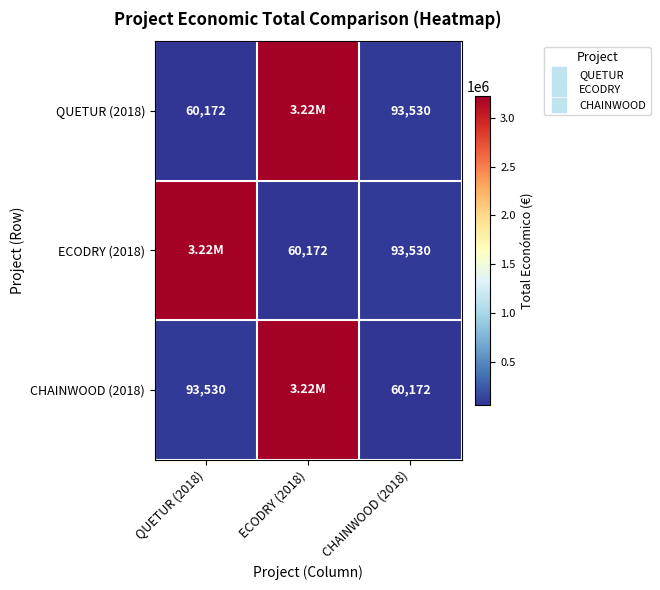

What is the difference between the maximum and second lowest values in the CHAINWOOD (2018) series?

3130078